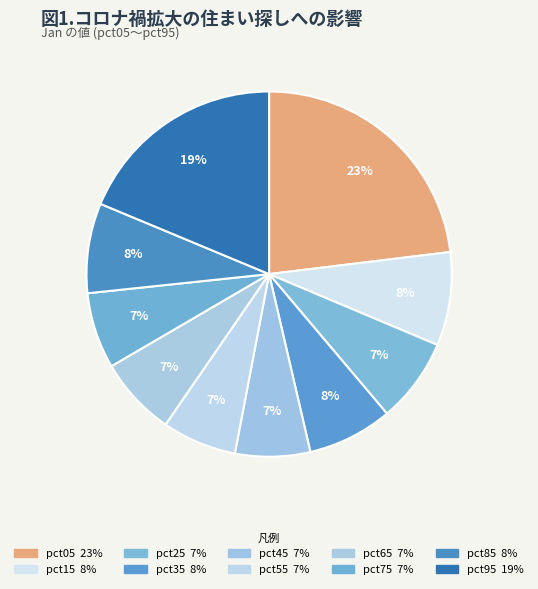

To the nearest percent, what percentage of the pie is pct65?

7%